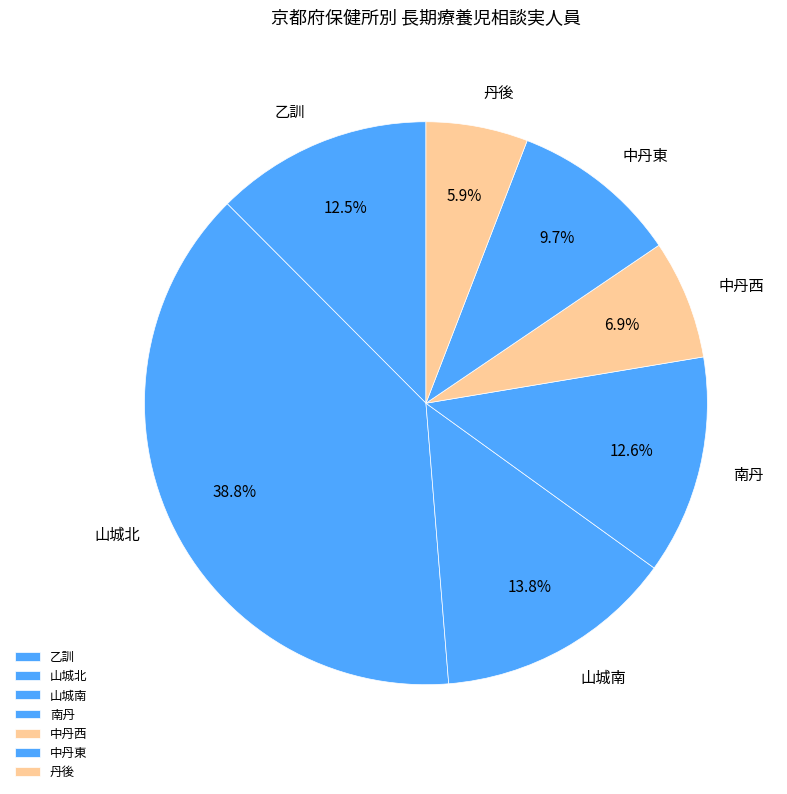

To the nearest percent, what is the difference between the largest and smallest slice percentages?

33%